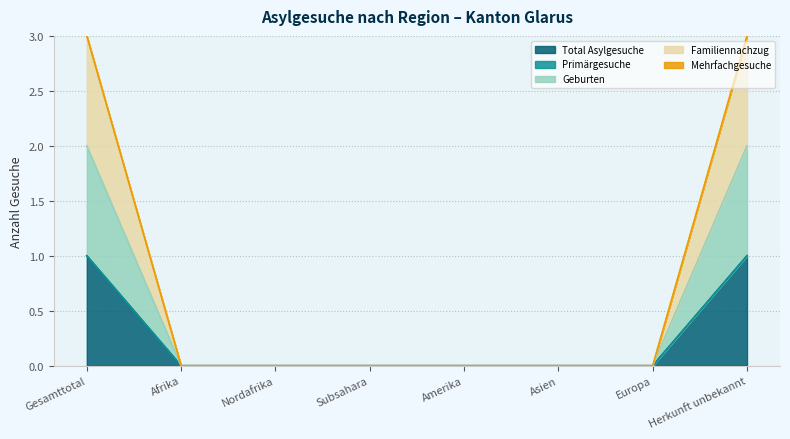

Which label corresponds to the smallest value in the chart?

Afrika